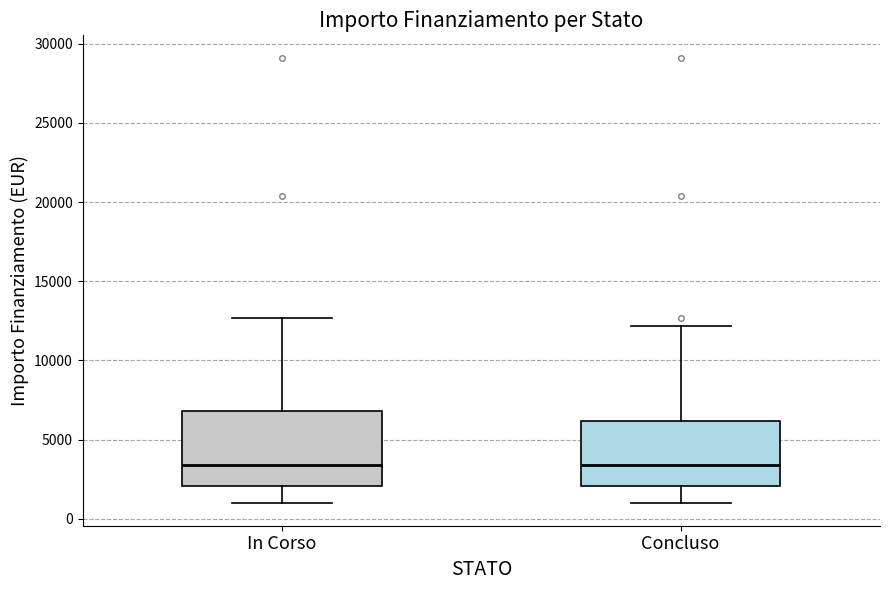

Where is the lower edge of the box for Concluso on the y-axis? The values are not printed on the chart, so give them approximately, as read against the axis.

2000